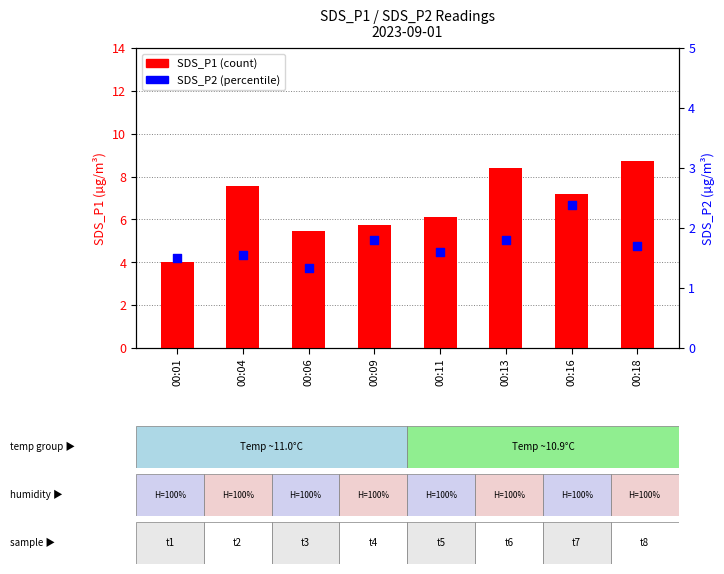

Is the value of SDS_P1 (count) at 00:04 greater than the value of SDS_P2 (percentile) at 00:06?

Yes